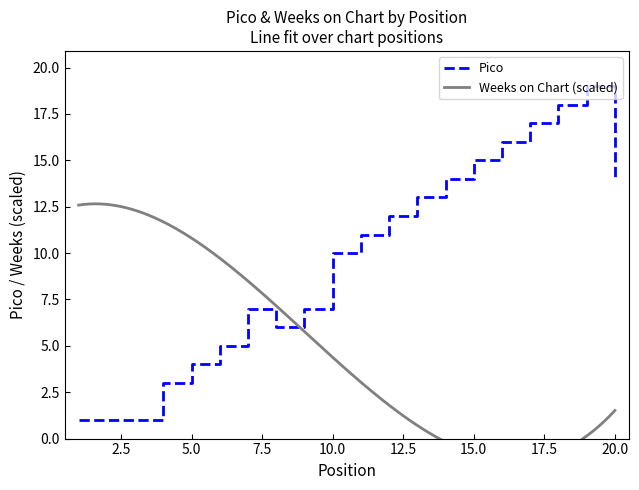

What is the ratio of the value at 5 to the value at 2?

4.0